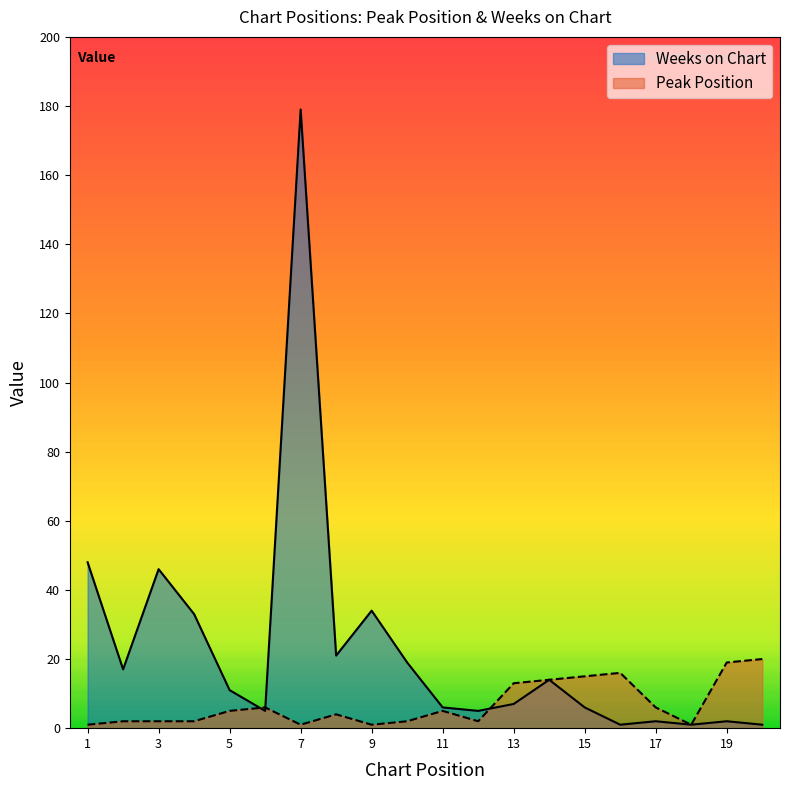

Does the chart have visible grid lines?

No